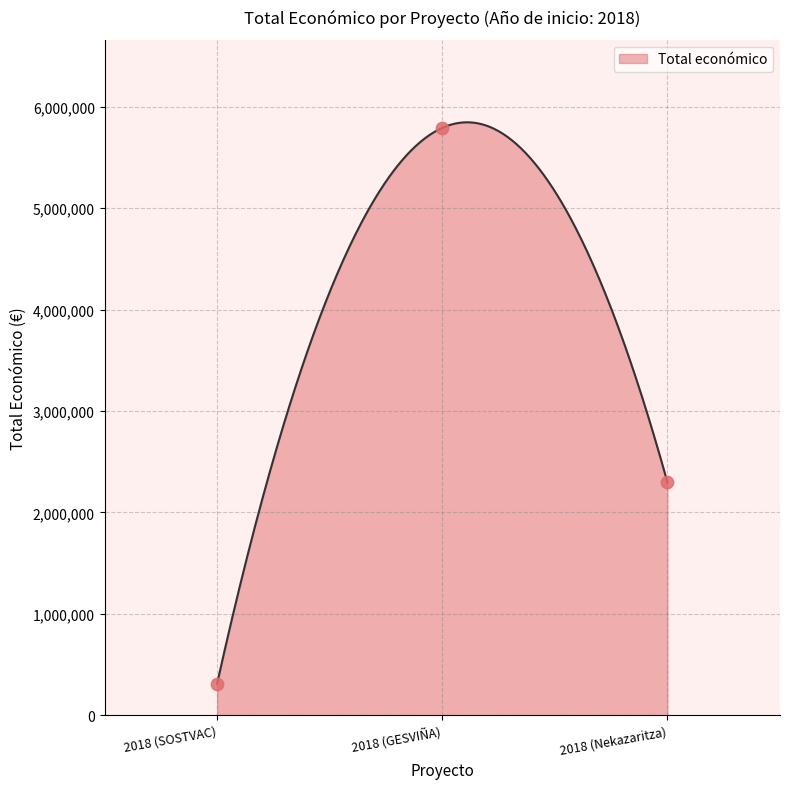

What is the change in value from 2018 (GESVIÑA) to 2018 (Nekazaritza)?

-3496154